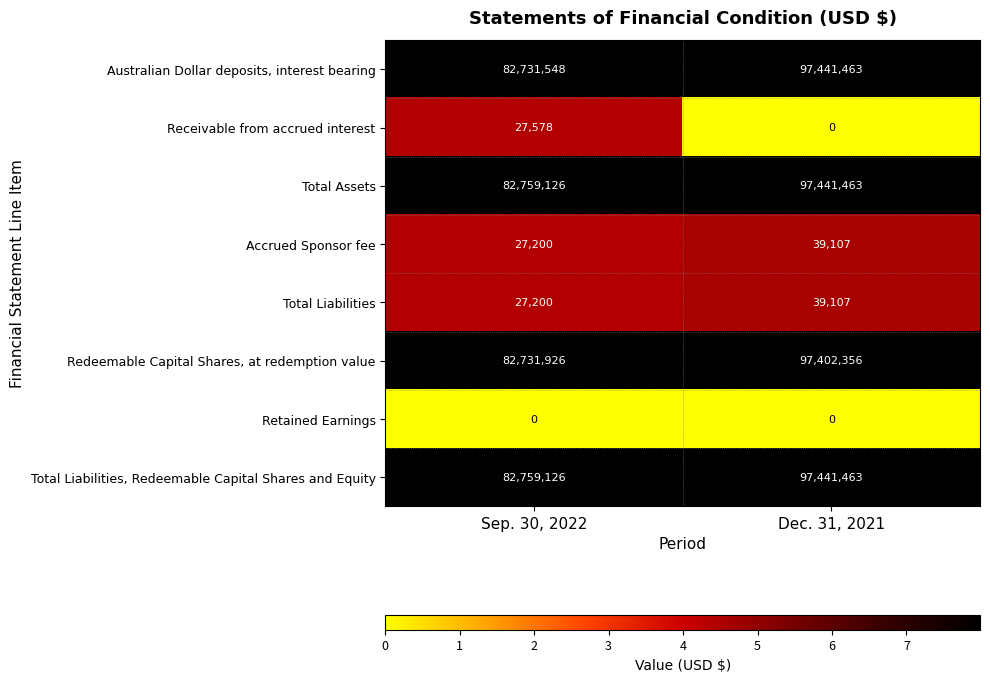

Count the number of categories in the chart.

2